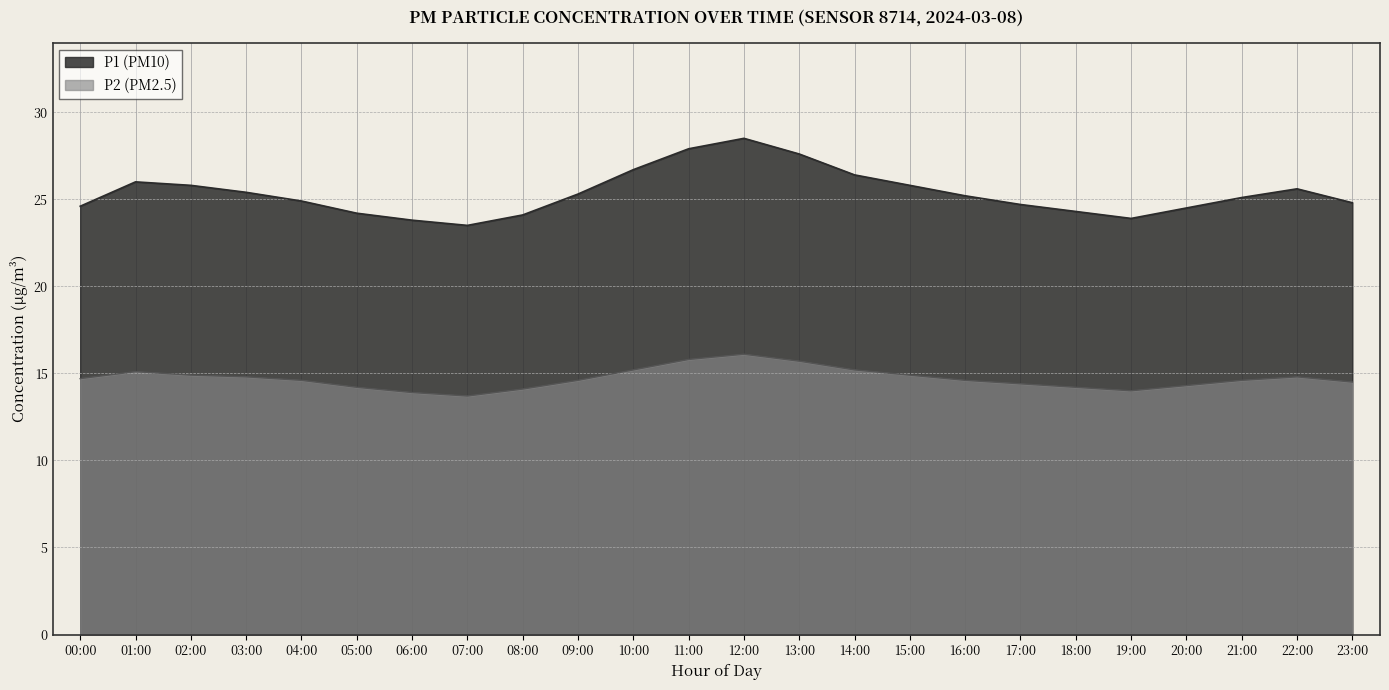

True or false: P1 and P2 intersect in this chart.

False